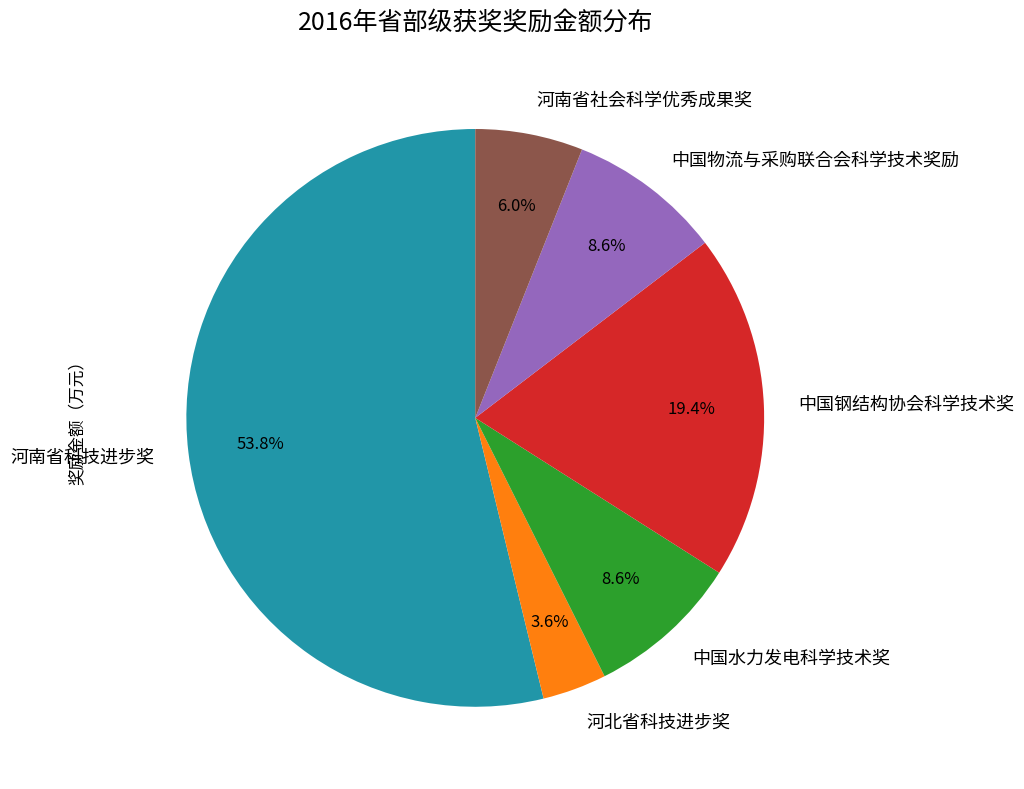

Does any single category account for the majority?

Yes